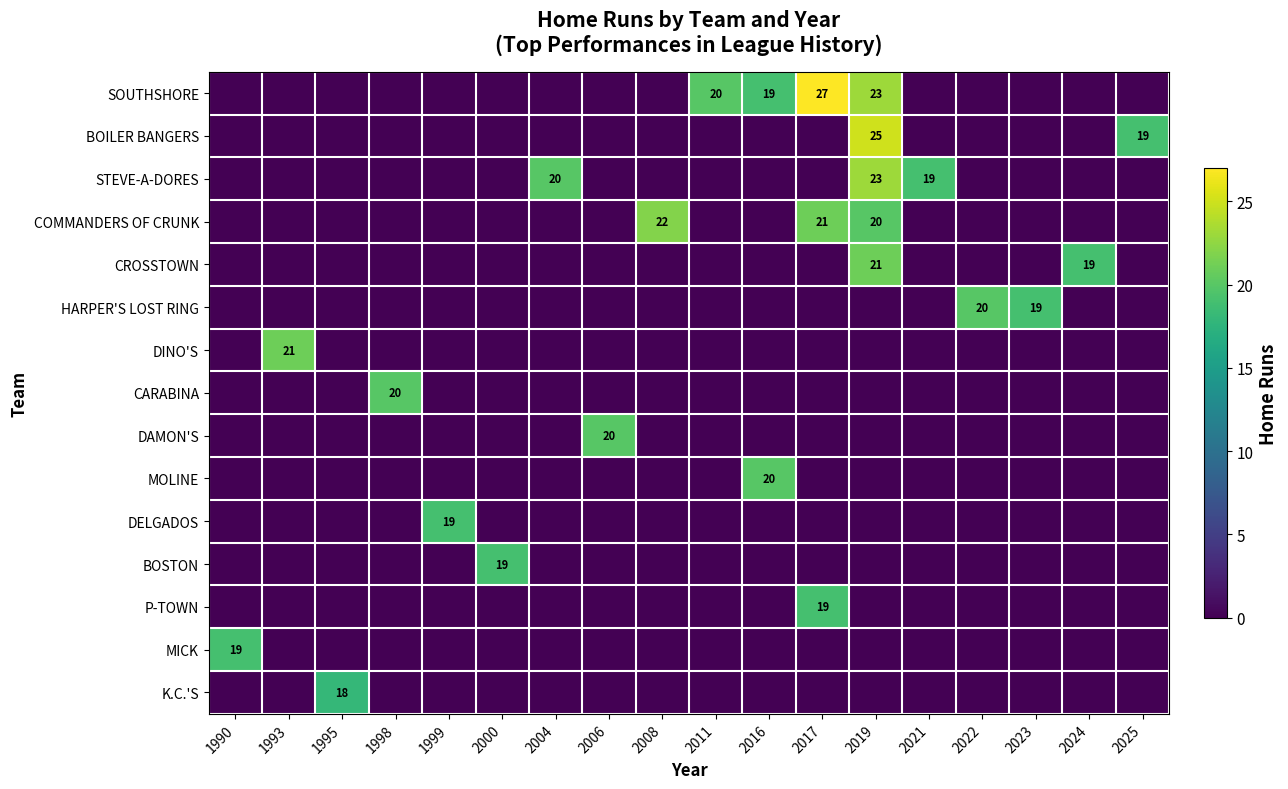

What is the greatest value displayed?

27